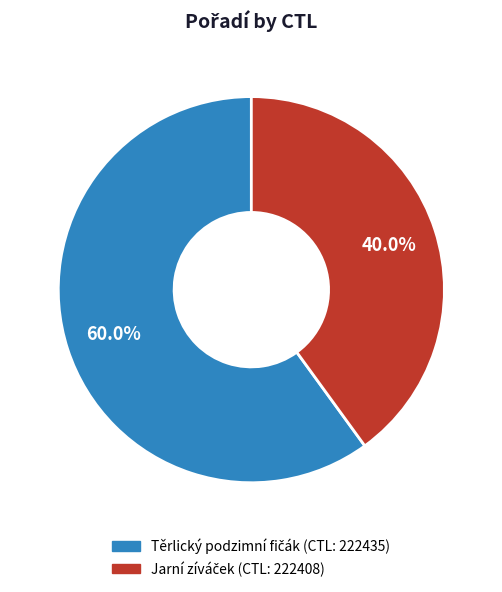

Does any single category account for the majority?

Yes